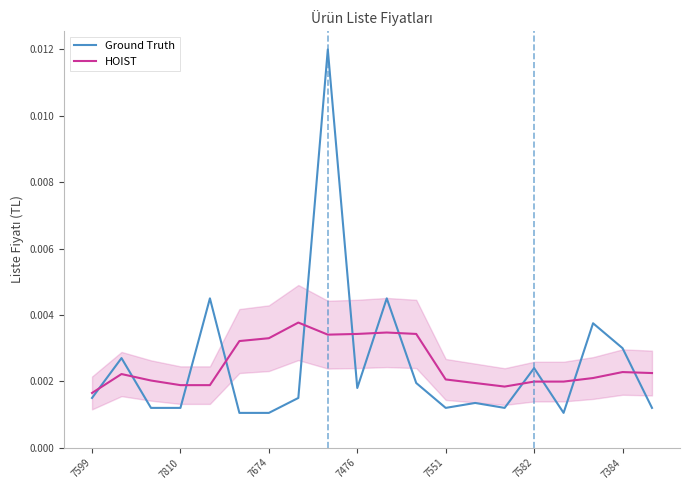

Which series ends up on top after the final intersection of HOIST and Ground Truth?

HOIST